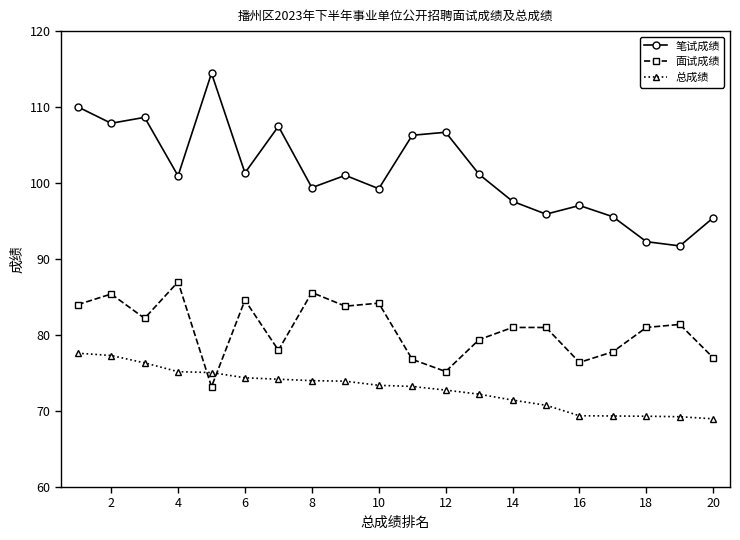

What are all the series names shown in the legend?

笔试成绩, 面试成绩, 总成绩